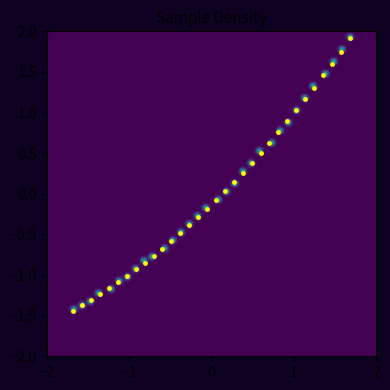

What is the range of X values (max minus min)?

3.4